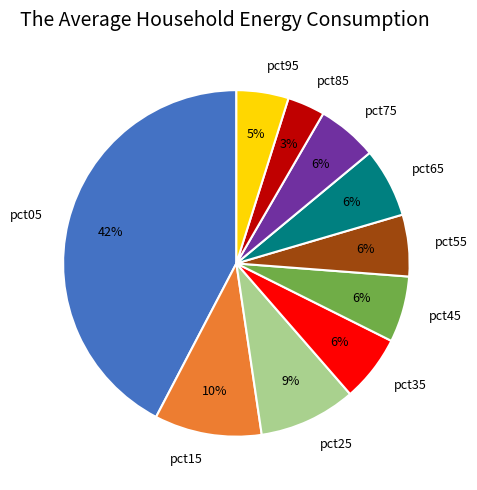

Combined, do pct55 and pct95 account for over 50%?

No